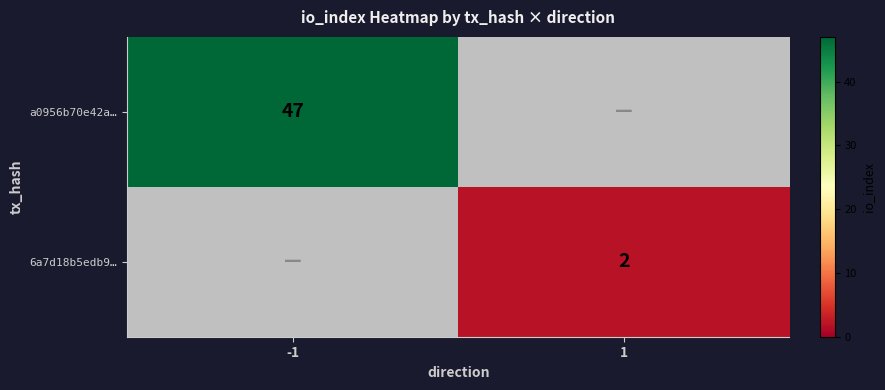

Between -1 and 1, which is larger?

-1